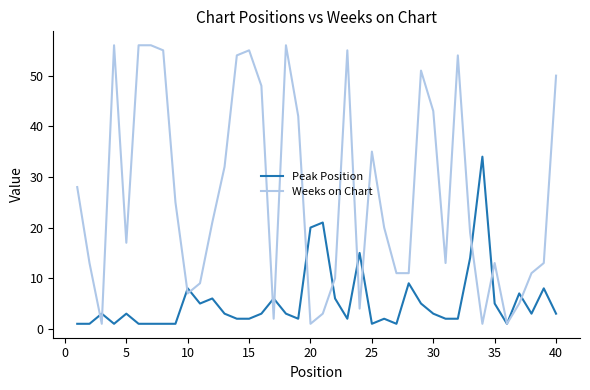

Rank the series by their maximum value, from highest to lowest.

Weeks on Chart, Peak Position